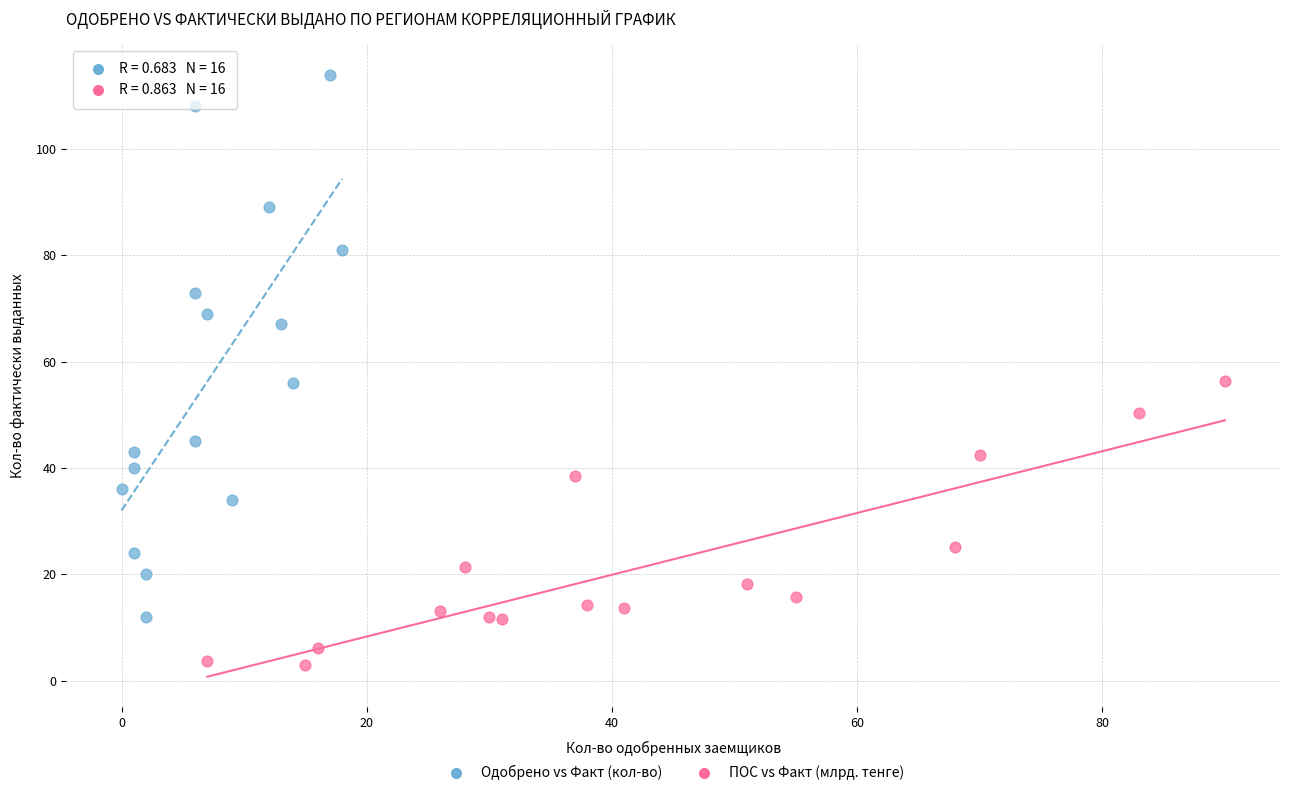

Which series contains the highest Y value?

Одобрено vs Факт (кол-во)